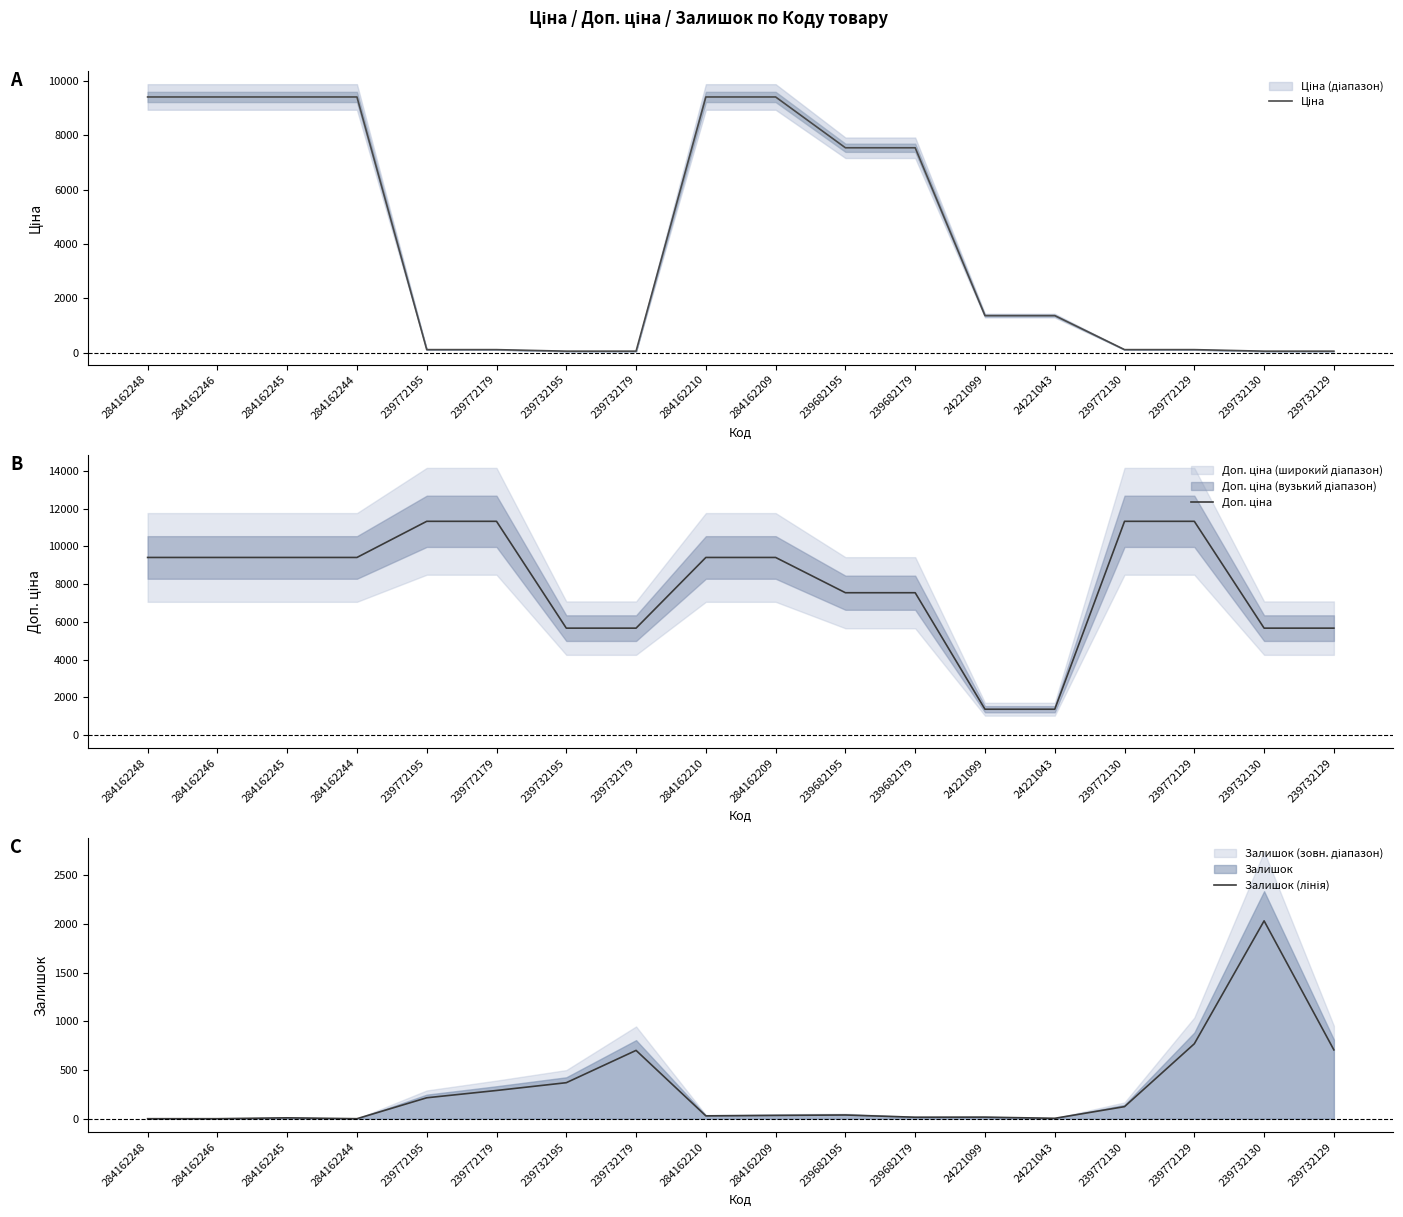

Is this an area chart (filled region under the line)?

No